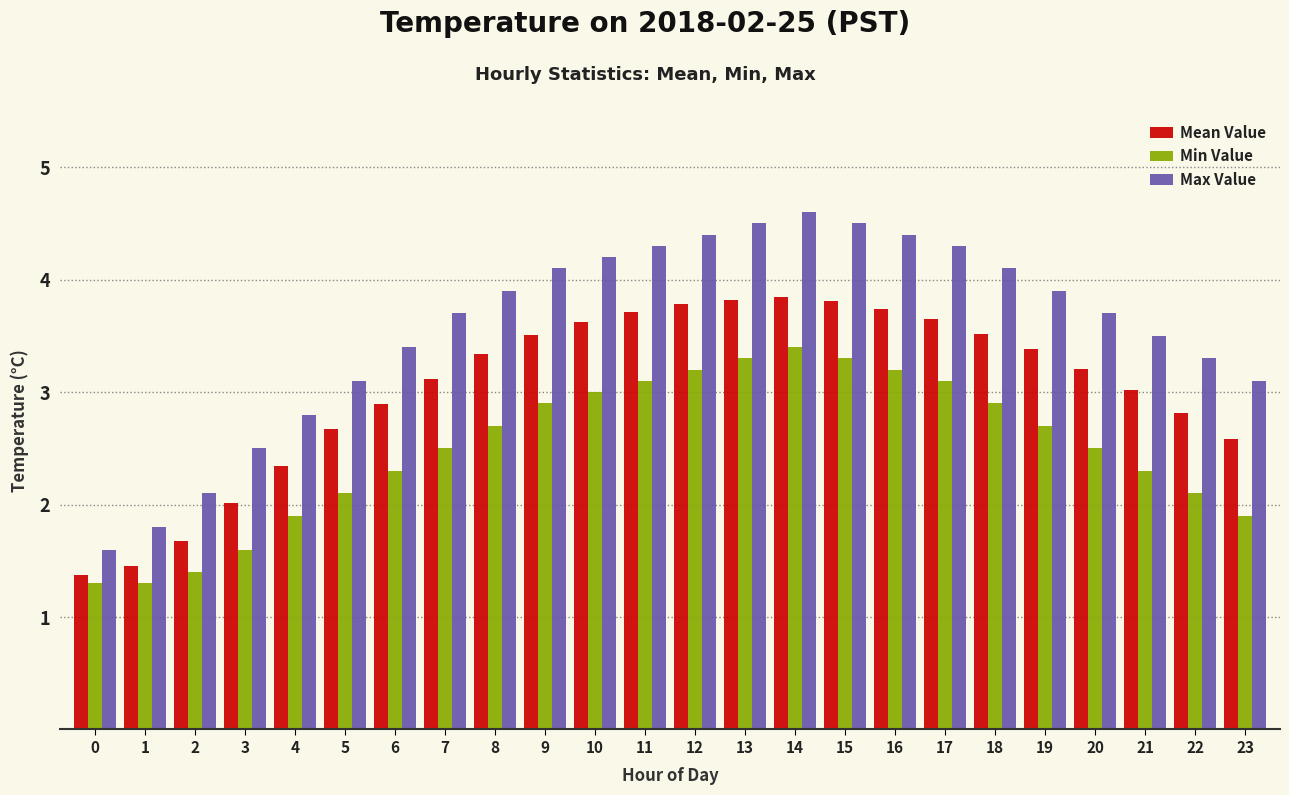

At 6, list the series in order from largest to smallest.

Max Value, Mean Value, Min Value